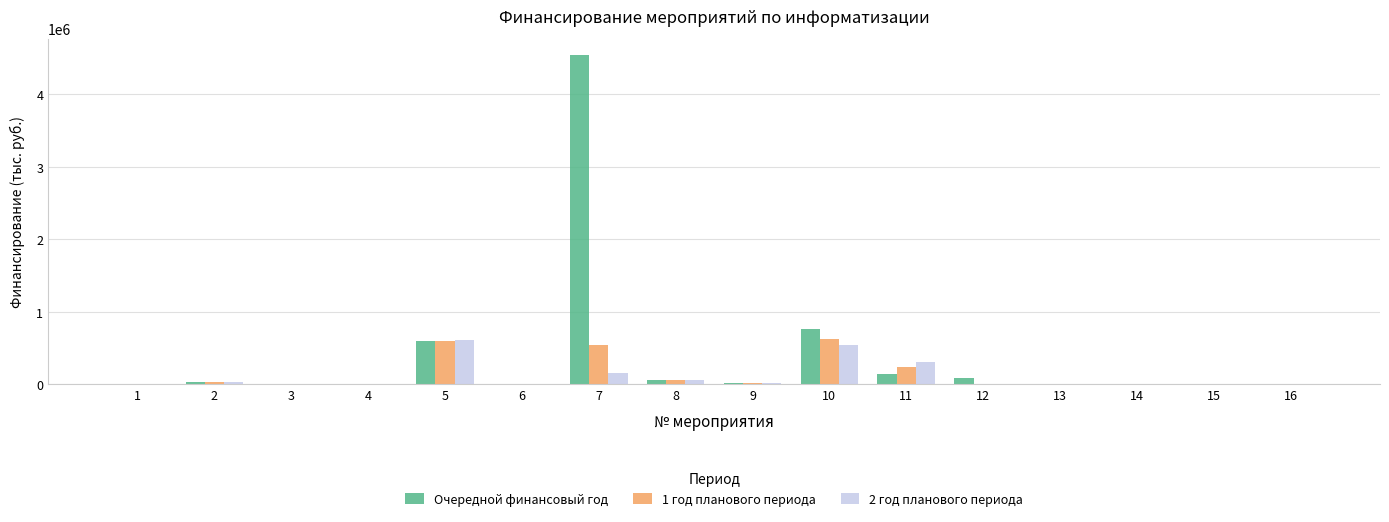

How many distinct data groups are displayed?

3